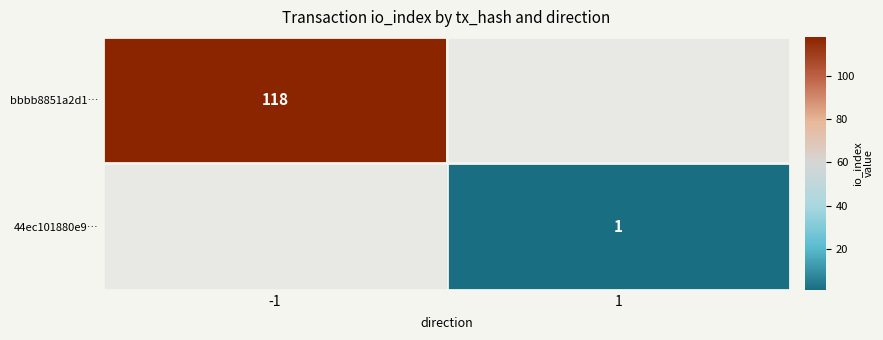

Which has a higher value, 1 or -1?

-1